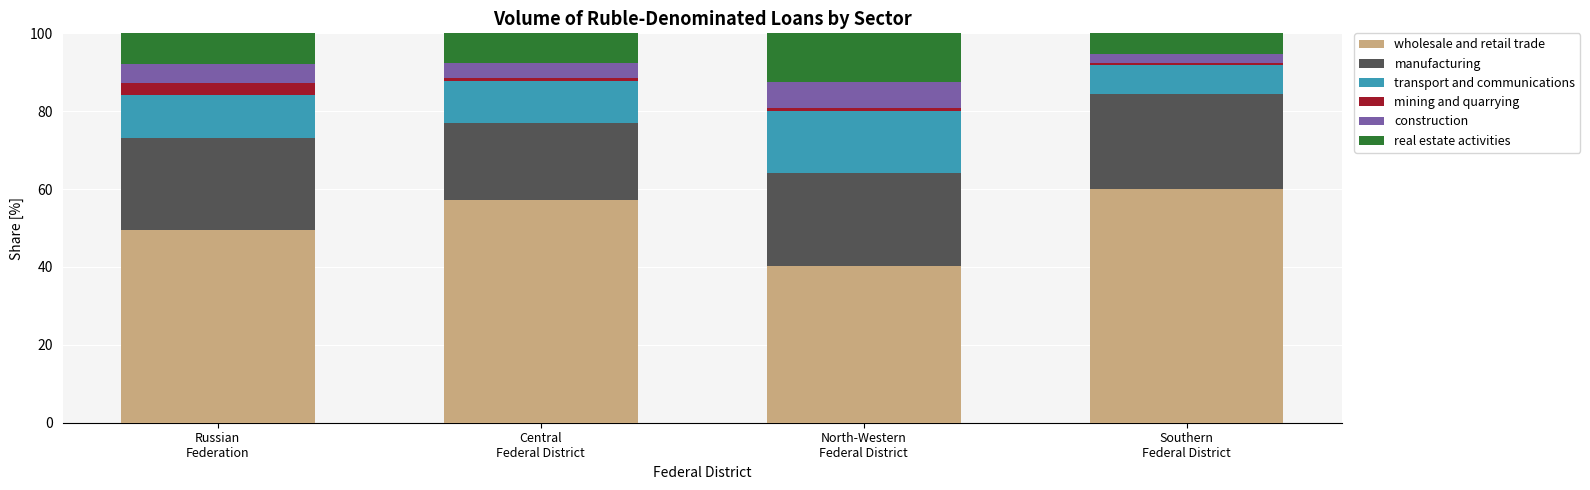

What is the lowest value of the wholesale and retail trade series?

40.2